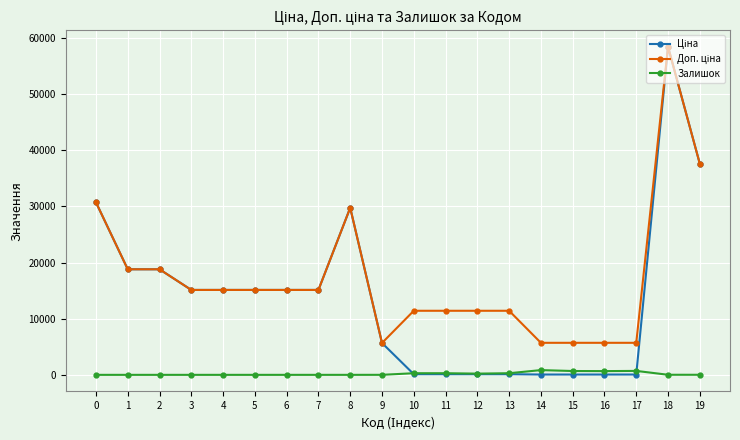

What is the total value across all series at 3?

30240.0